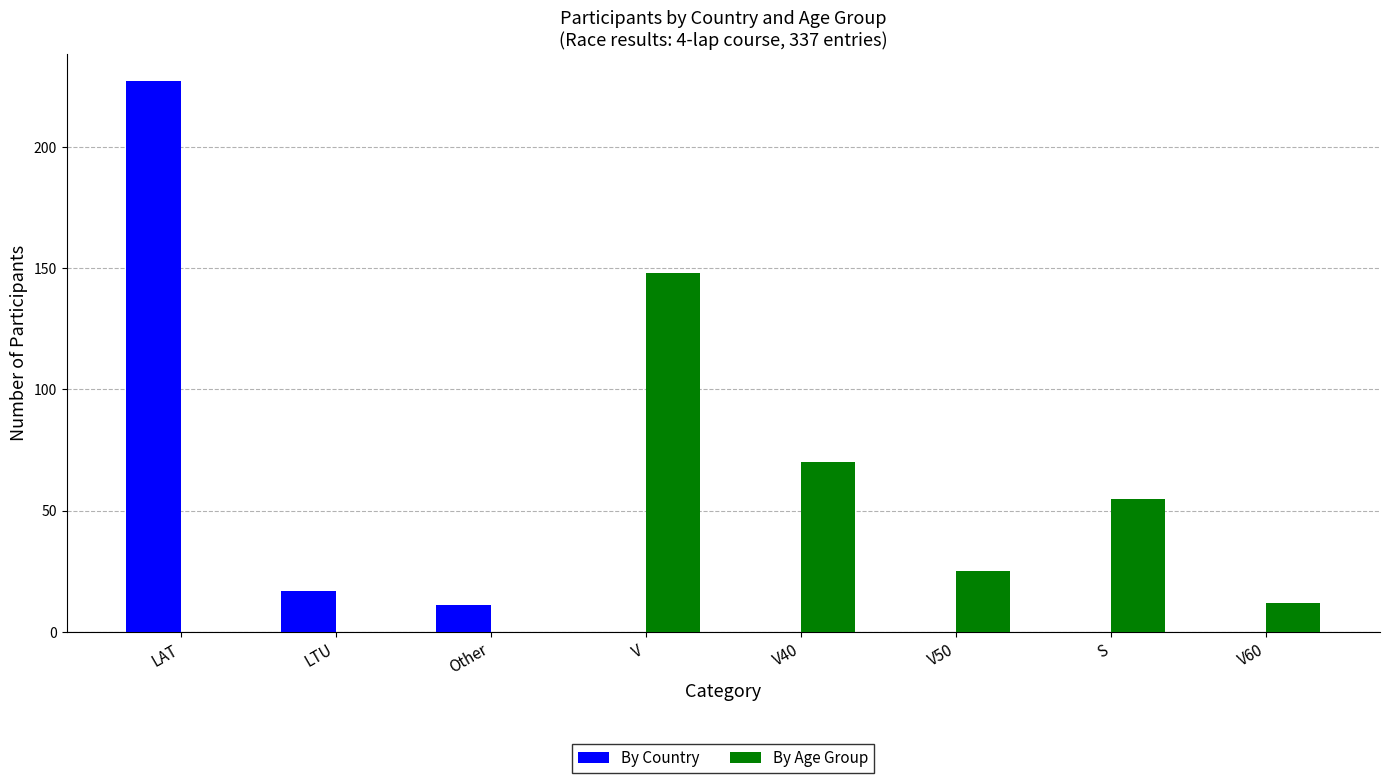

What is the highest value of the By Age Group series?

148